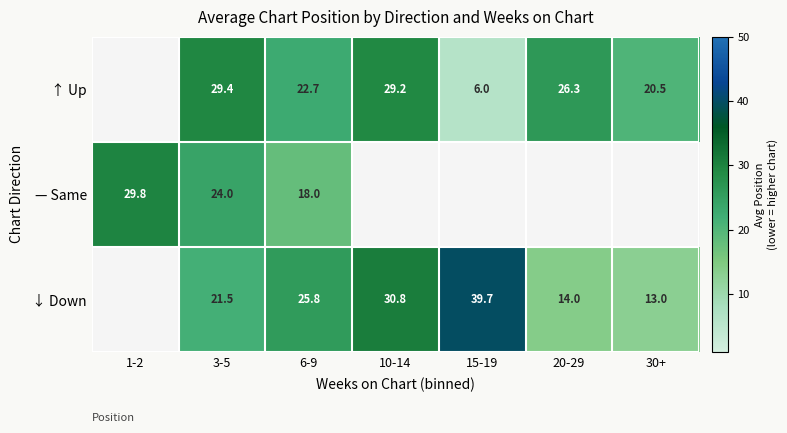

The — Same series shows 8.9 at 6-9. True or false?

False